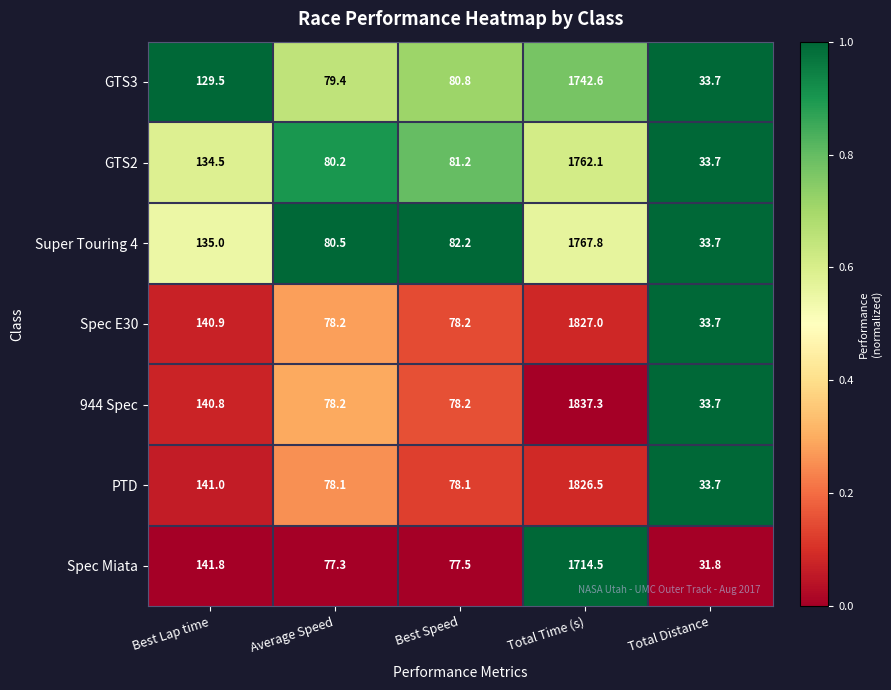

How many series are shown in this chart?

7